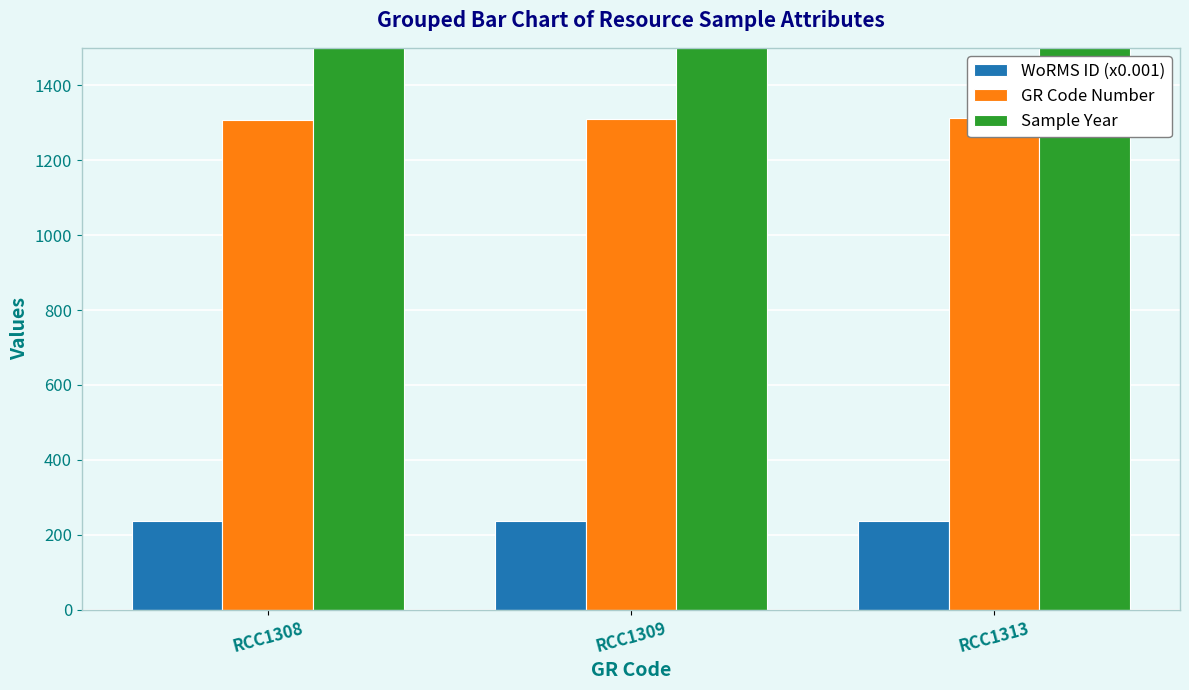

List the series in order of their peak value, highest first.

Sample Year, GR Code Number, WoRMS ID (x0.001)